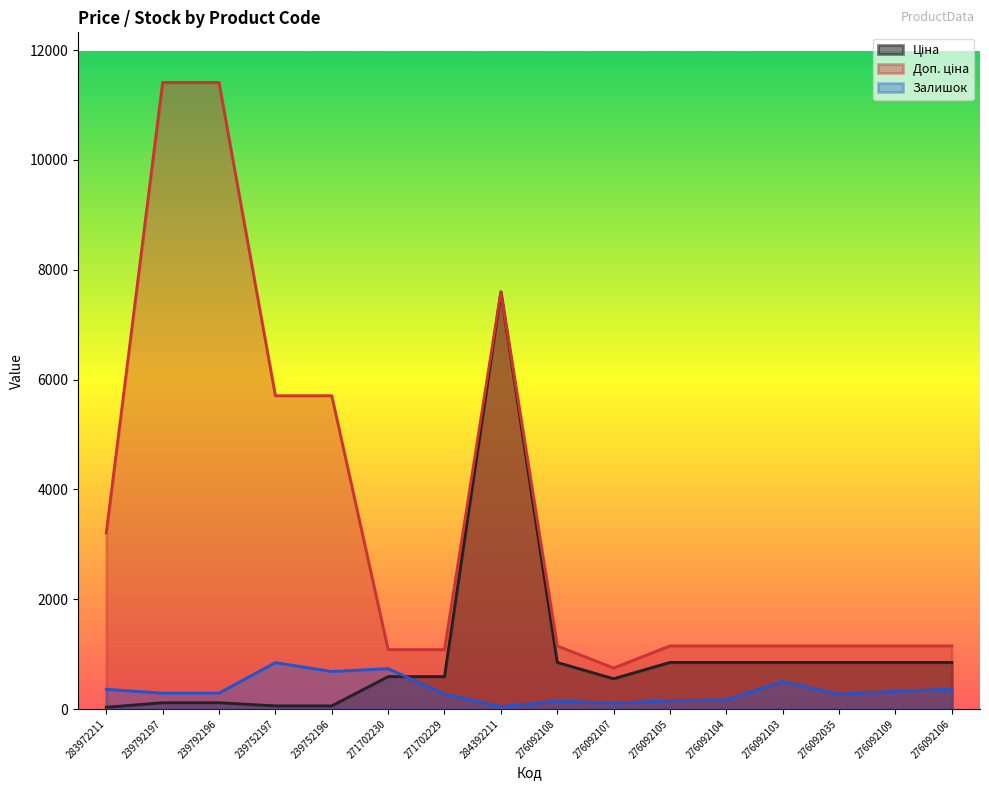

Which series has the largest total across all categories?

Доп. ціна